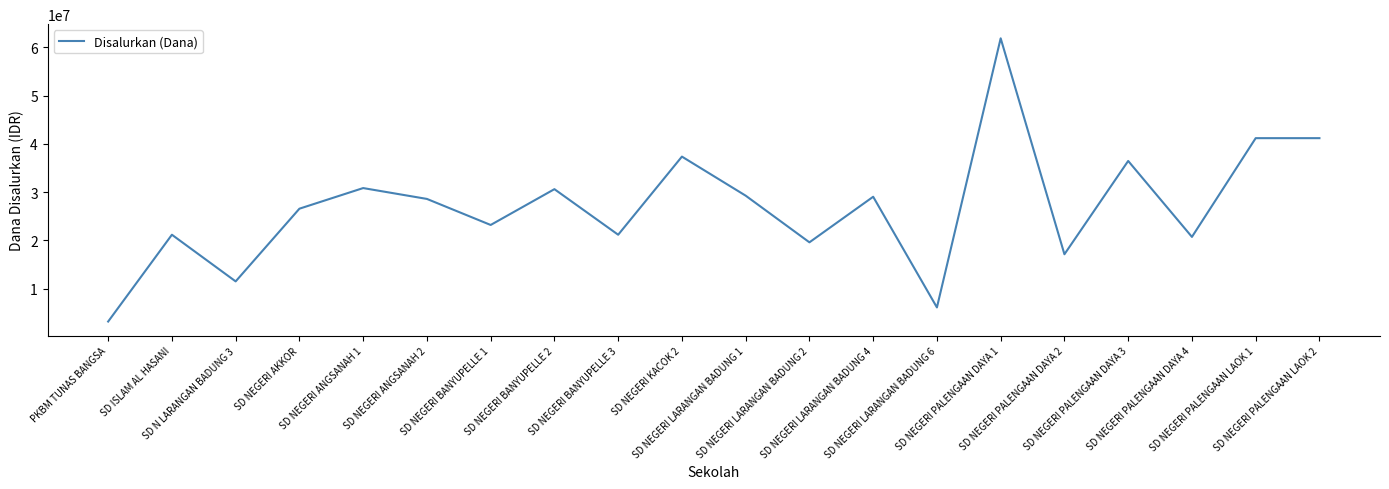

How many distinct data groups are displayed?

1